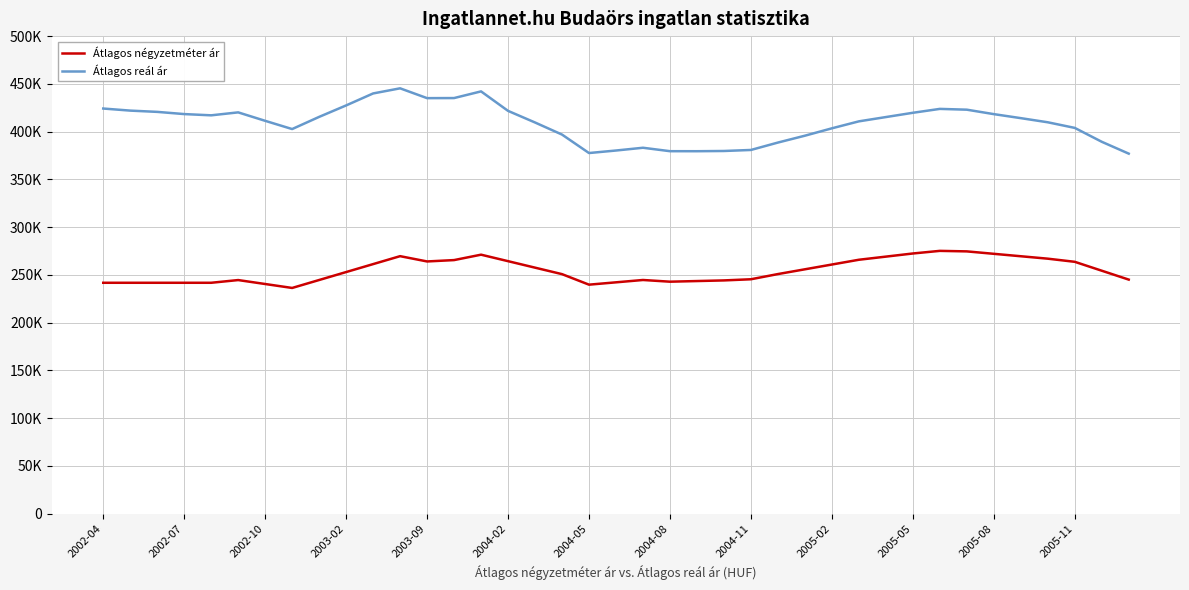

Is this an area chart (filled region under the line)?

No